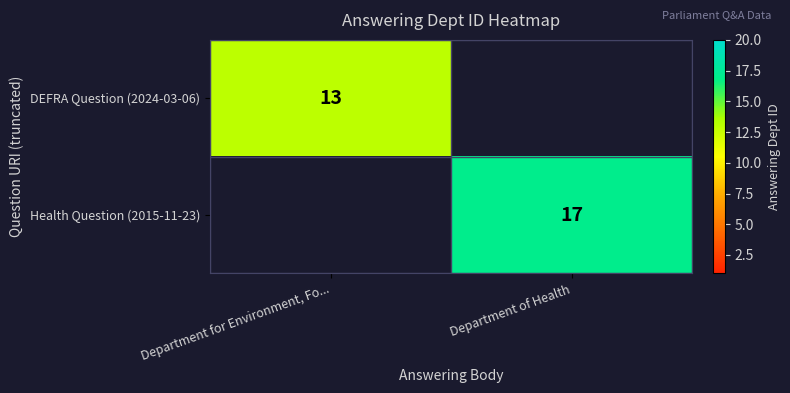

Between Department of Health and Department for Environment, Fo..., which is larger?

Department for Environment, Fo...